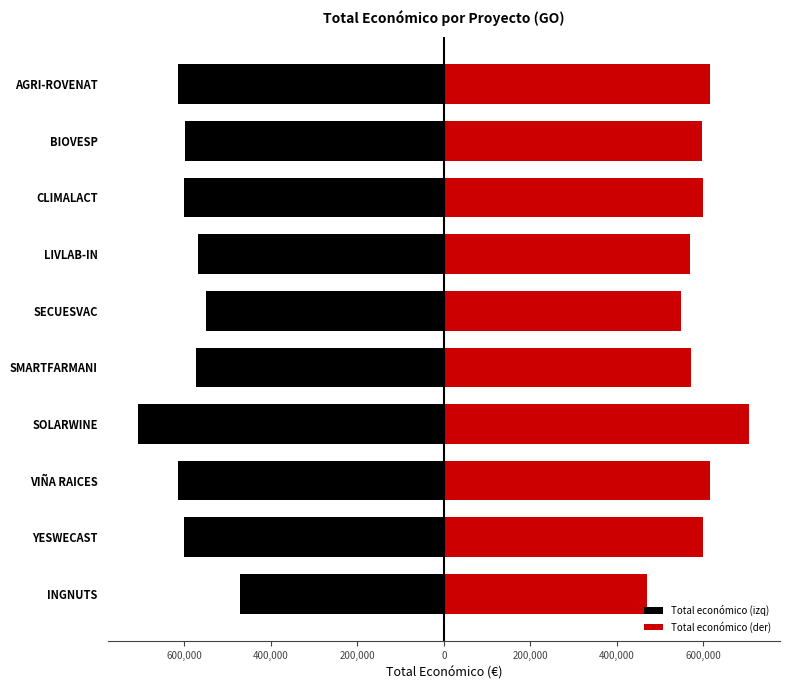

What is the greatest value displayed?

706697